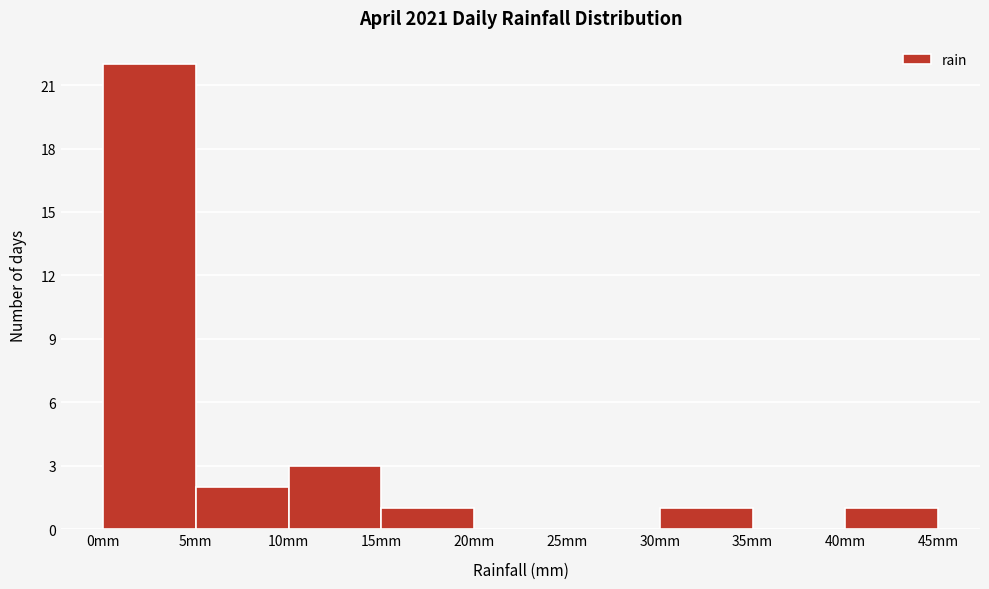

Over which range of the x-axis is the bar tallest?

0 to 5